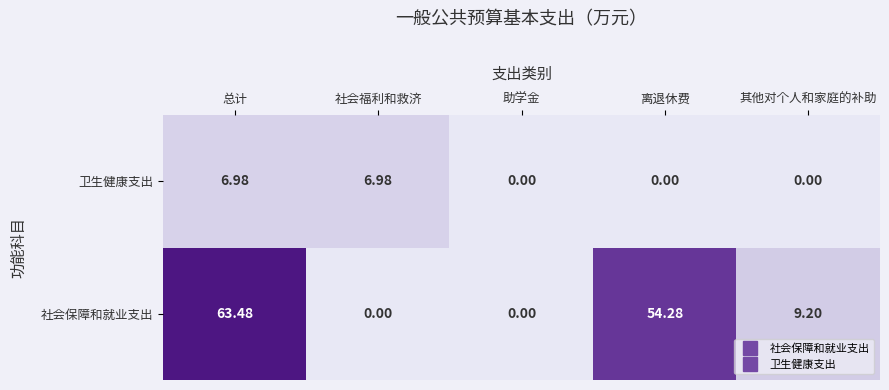

Is the value of 卫生健康支出 at 助学金 greater than the value of 社会保障和就业支出 at 离退休费?

No